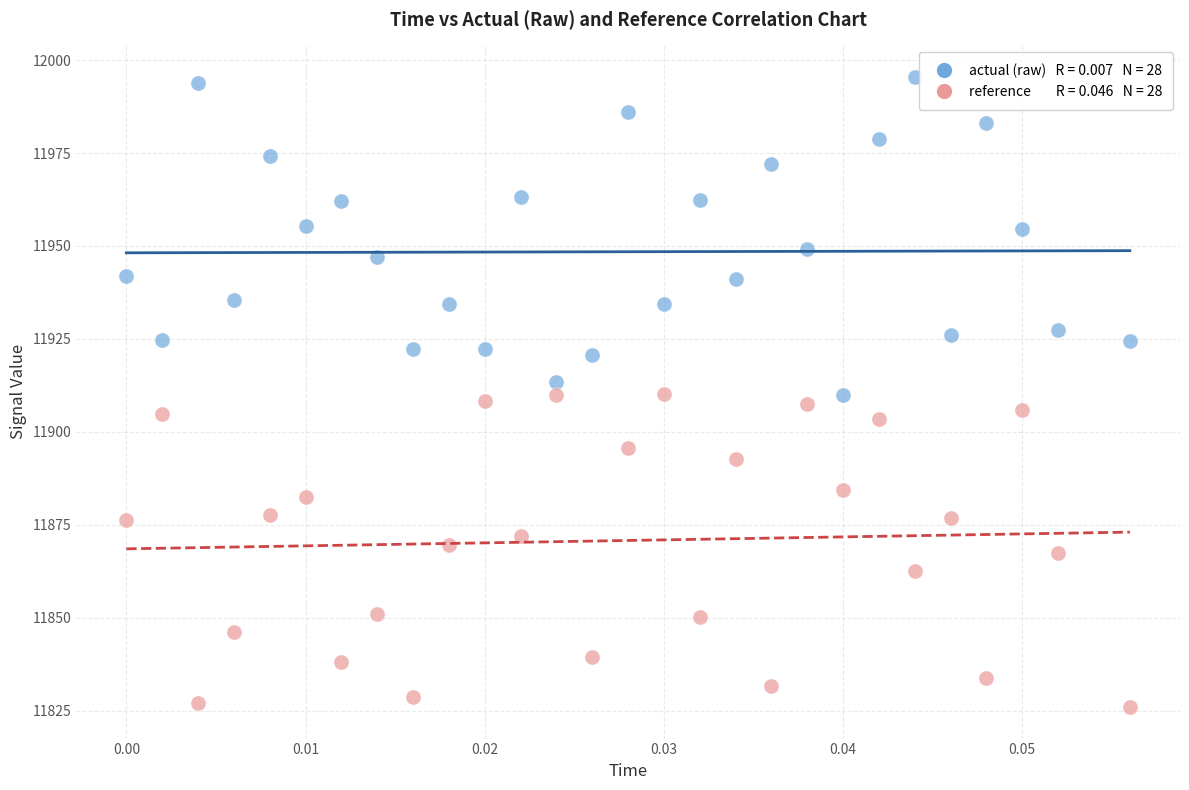

Across all data points, what is the range of Y values (max minus min)?

169.5